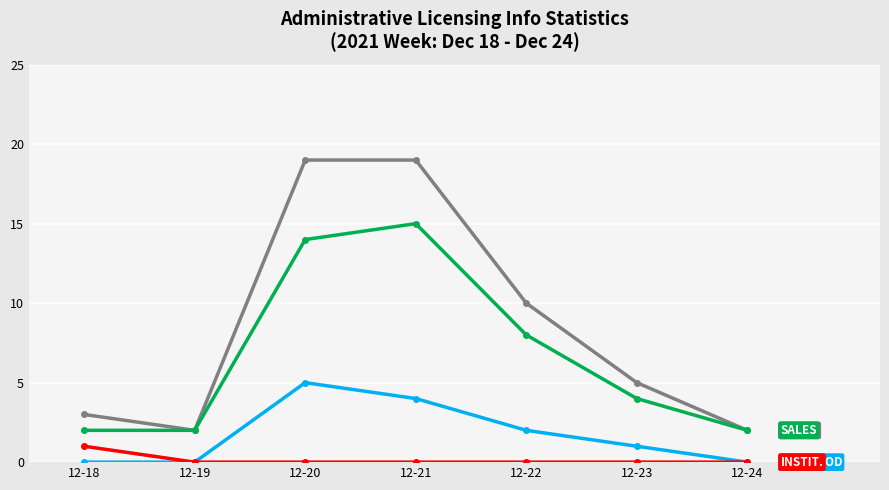

What is the spread (max minus min) of values at 12-22?

10